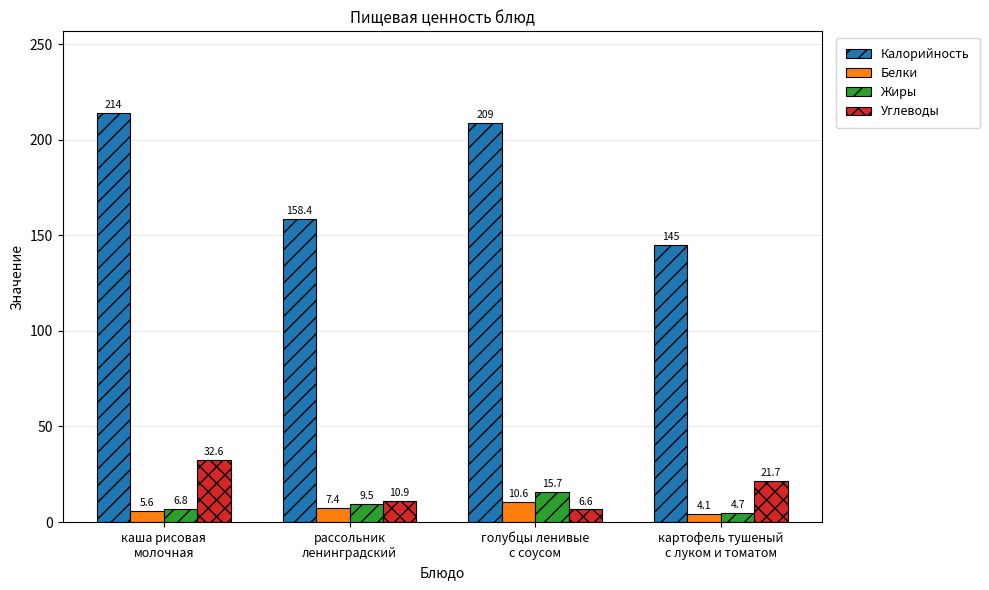

Which series has the largest range (max minus min)?

Калорийность